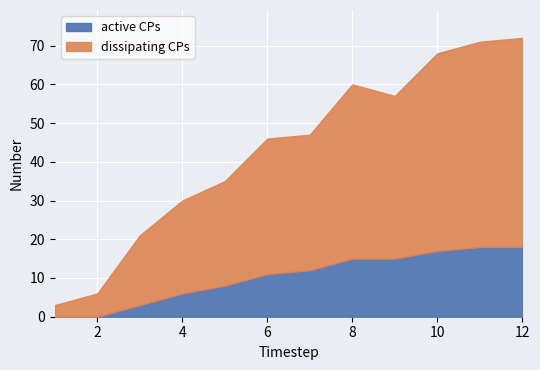

The active CPs series shows 3 at 6. True or false?

False